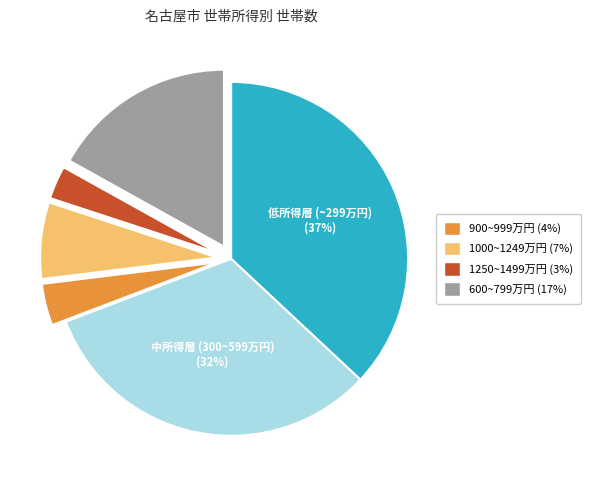

How many slices are in this pie chart?

6